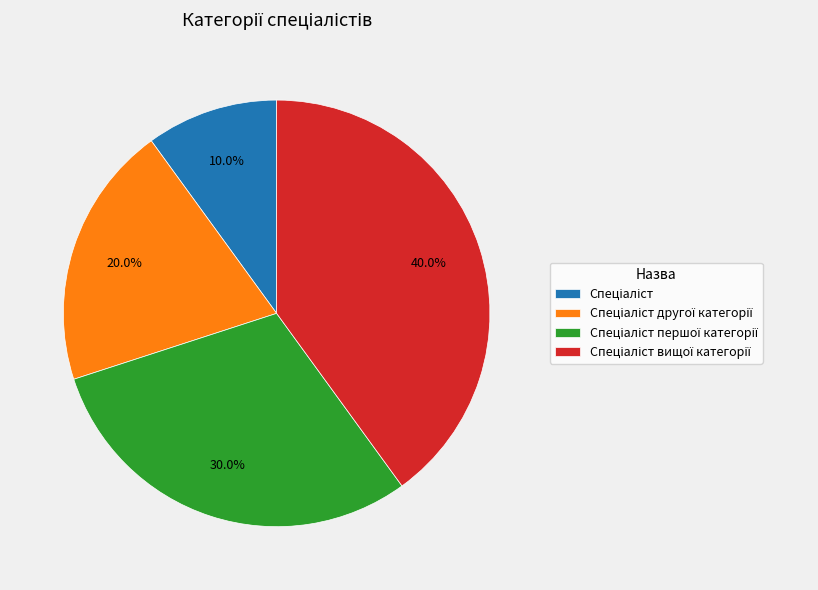

Is there a majority slice in this chart?

No